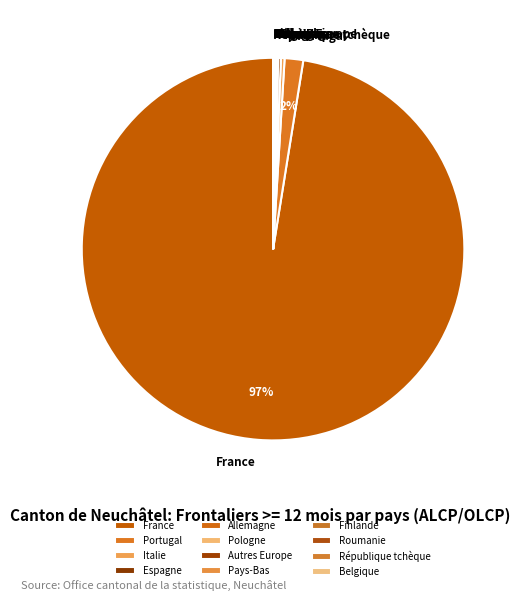

To the nearest percent, what is the average slice percentage?

8%